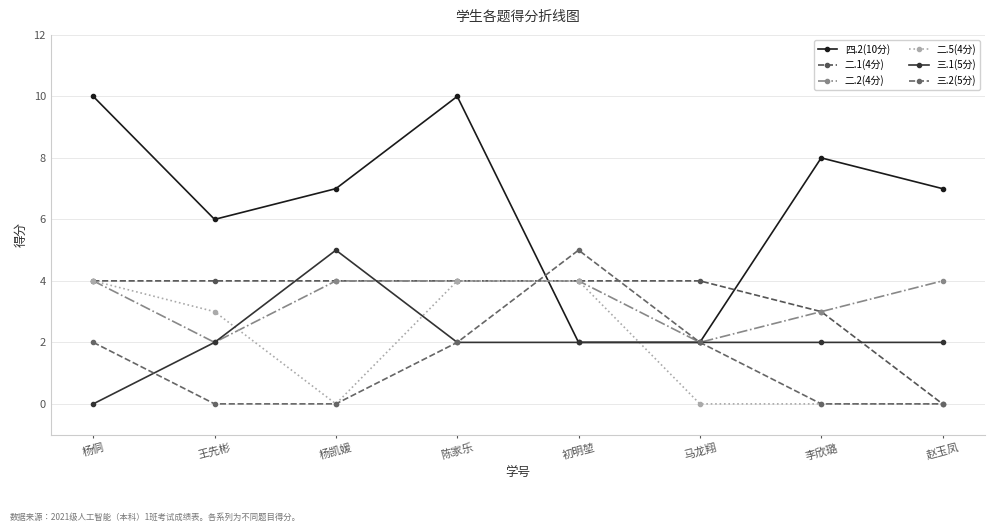

Count the number of data series in this chart.

6